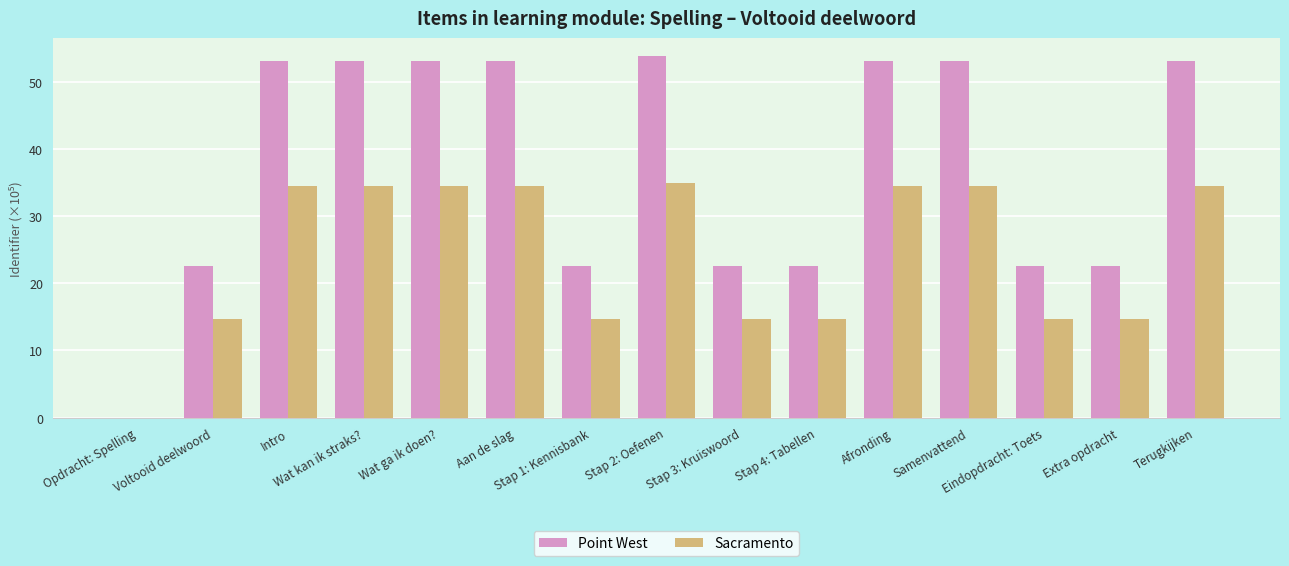

Which category has the highest value across all series?

Stap 2: Oefenen